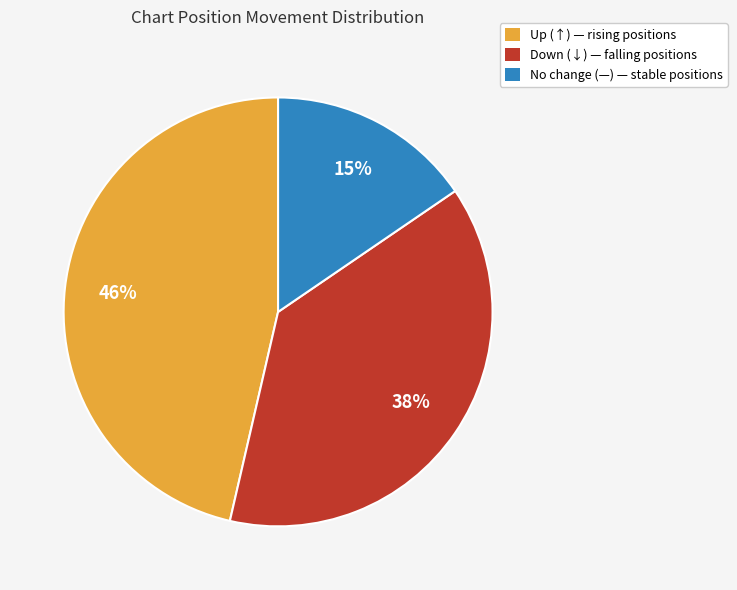

What is the smallest slice in the pie chart?

No change (—) — stable positions